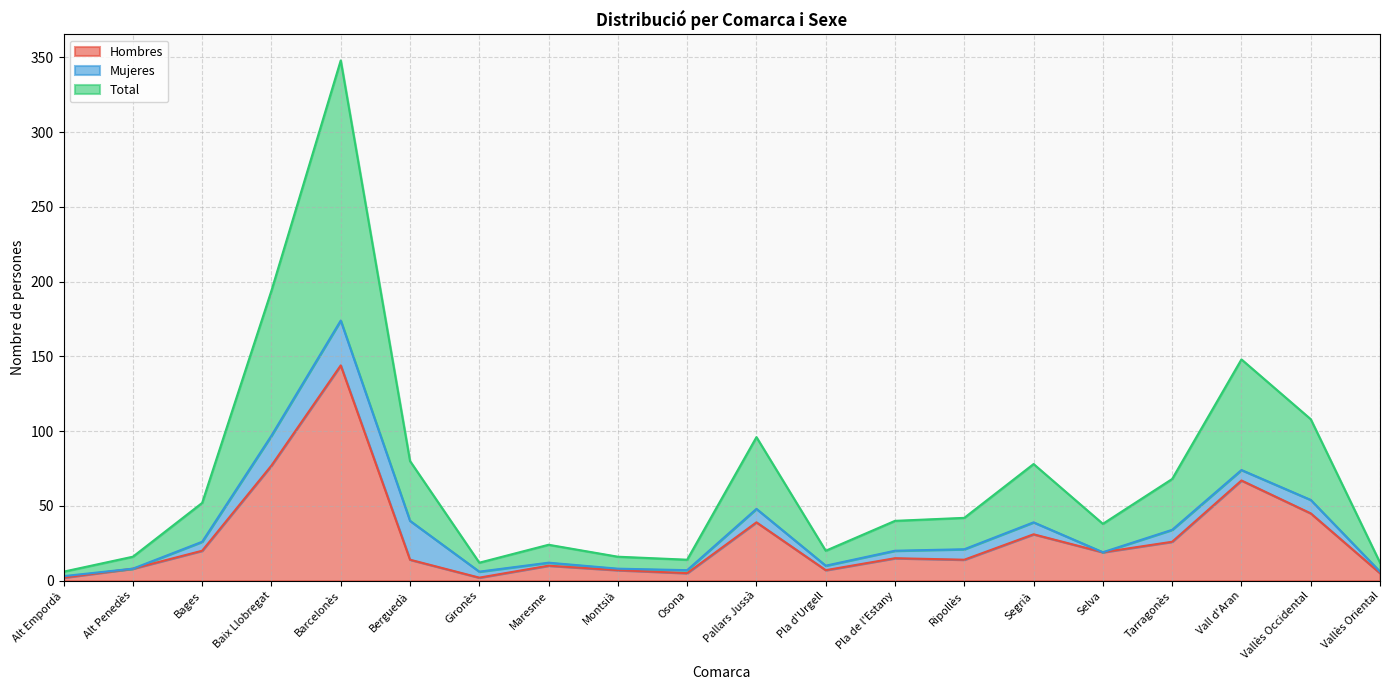

At which category does Total reach its first local peak?

Barcelonès